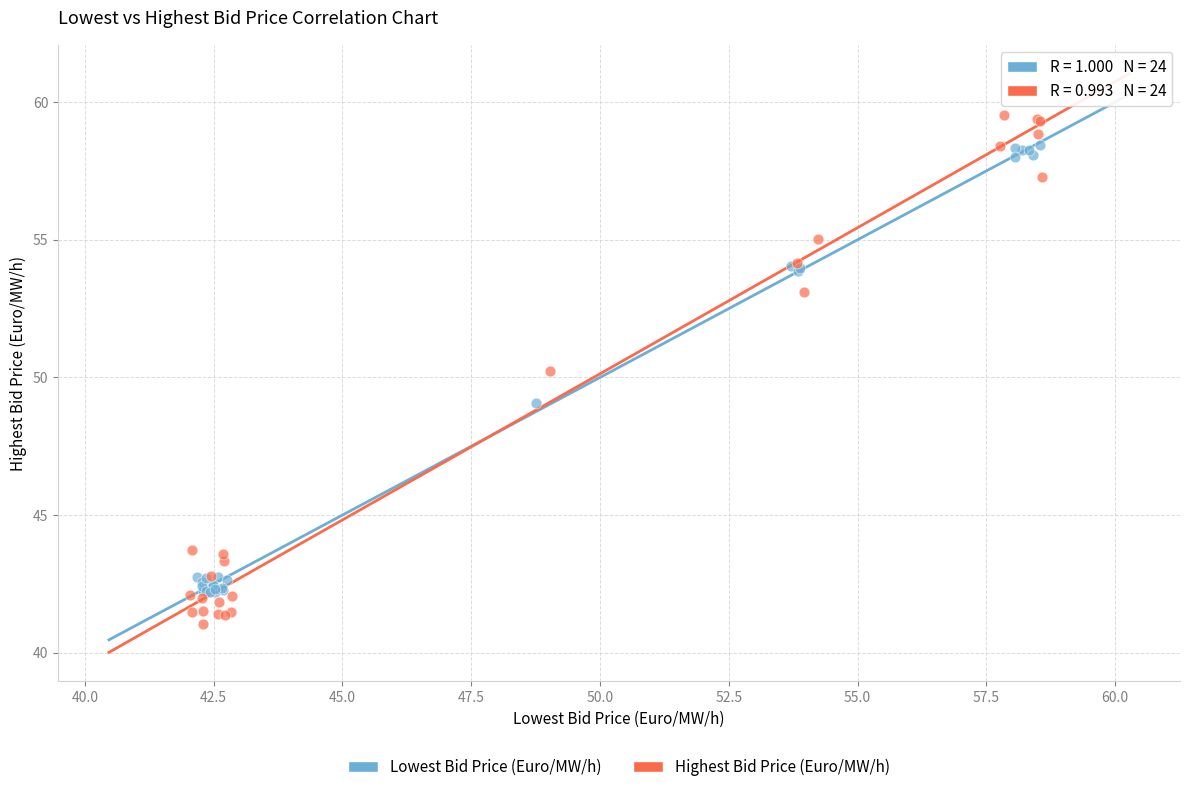

Which series contains the highest Y value?

Highest Bid Price (Euro/MW/h)